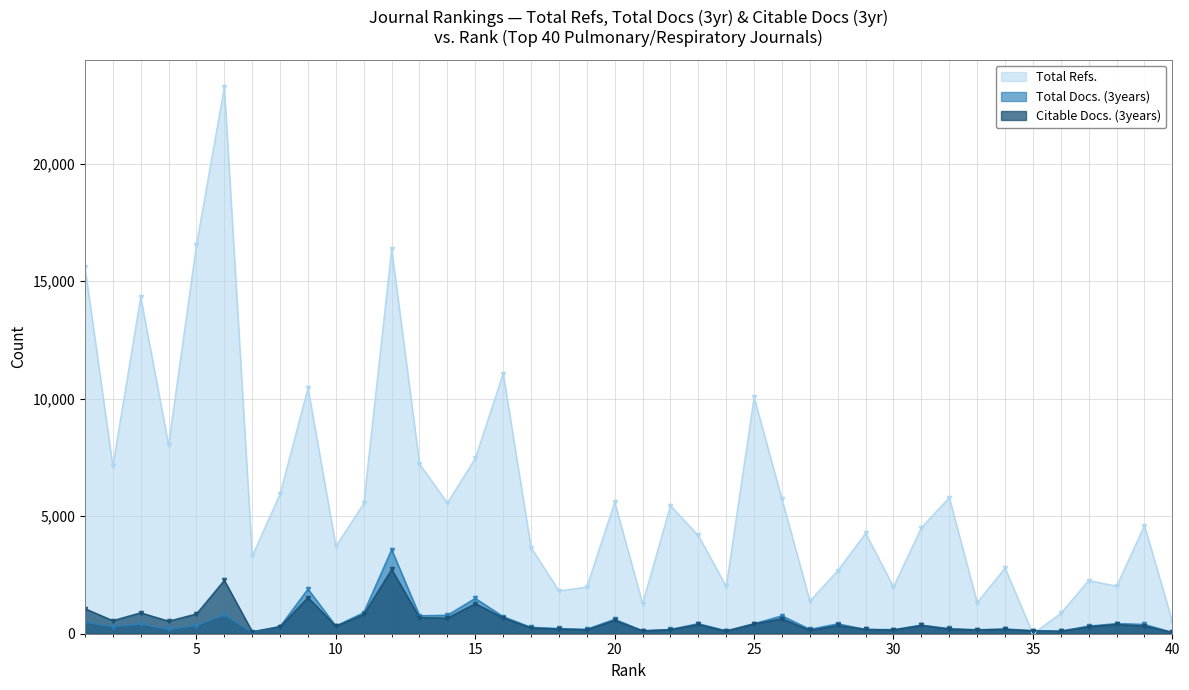

True or false: Citable Docs. (3years) has a value of 741 at 2.

False